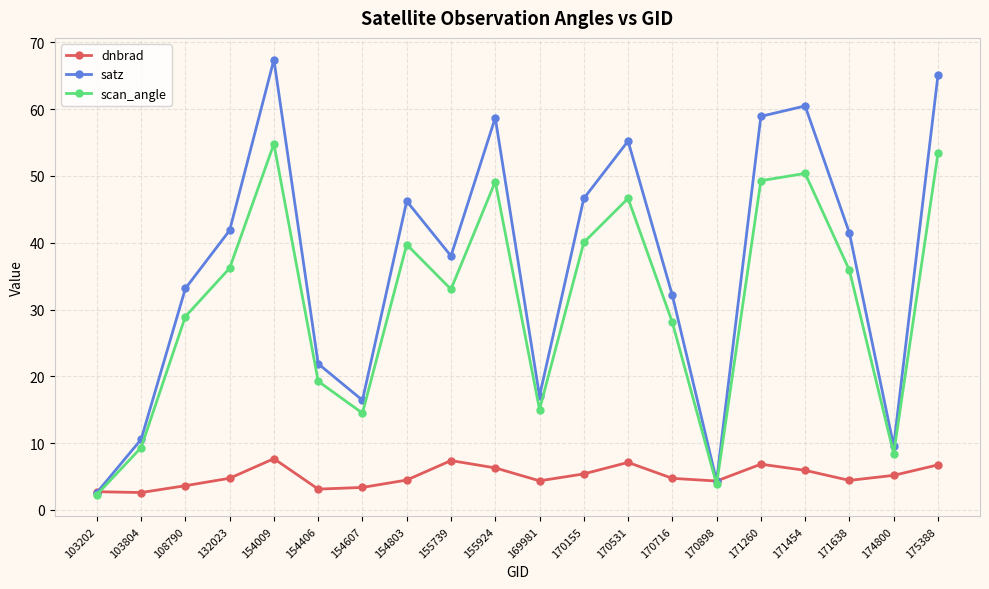

What is the value of the satz point at the 5th from the left?

67.4